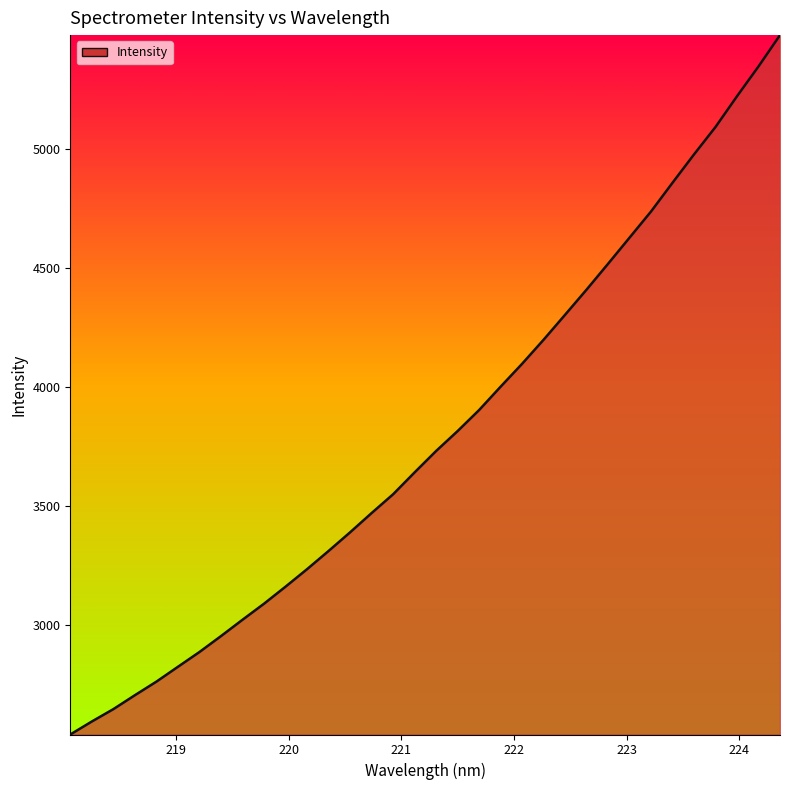

What is the smallest value displayed?

2540.1